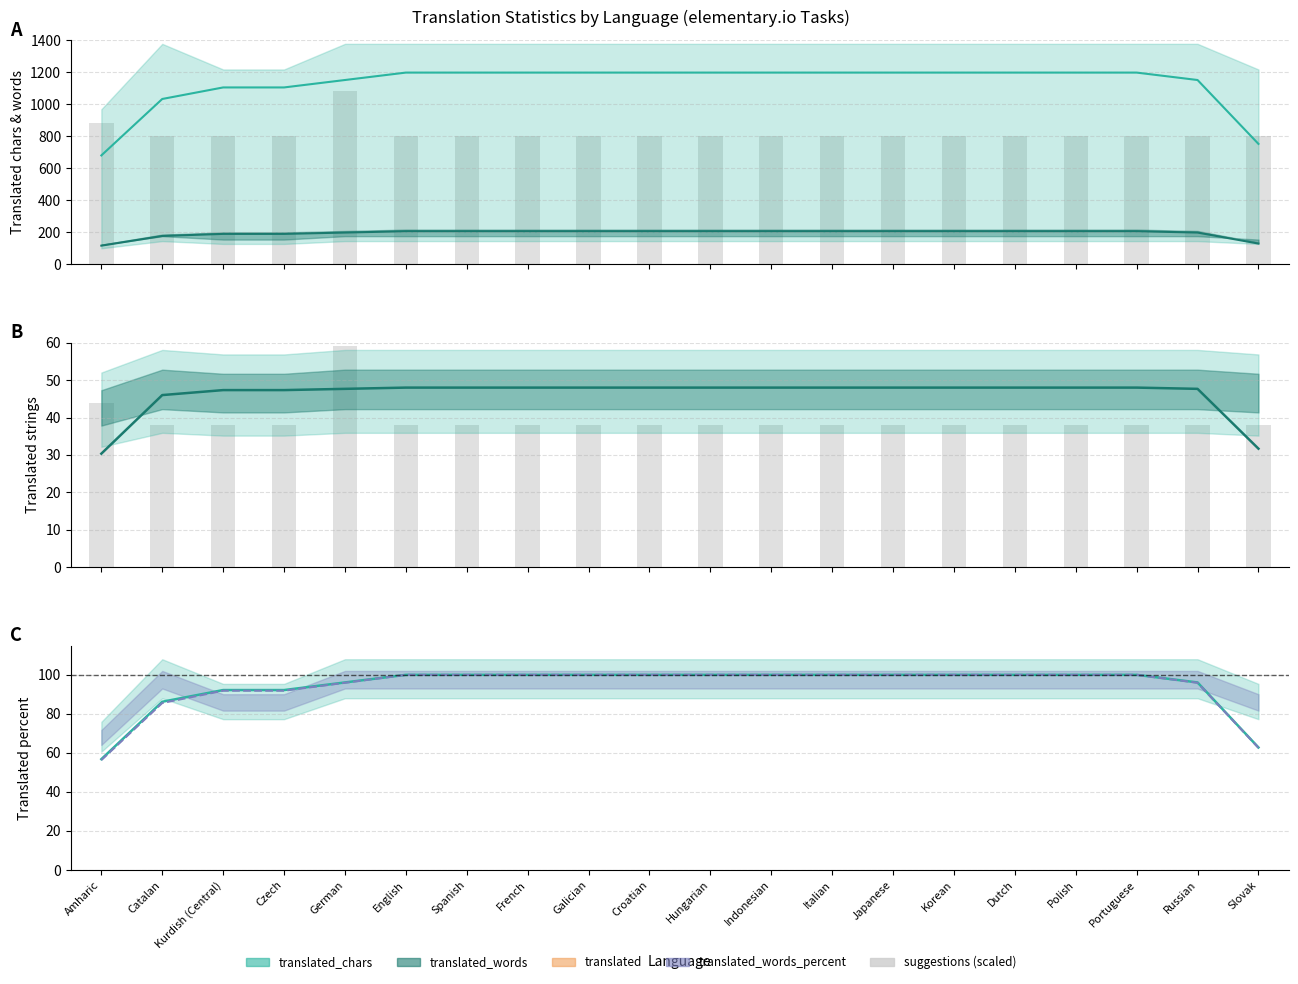

The value of translated_words at Dutch is 206.0. True or false?

True